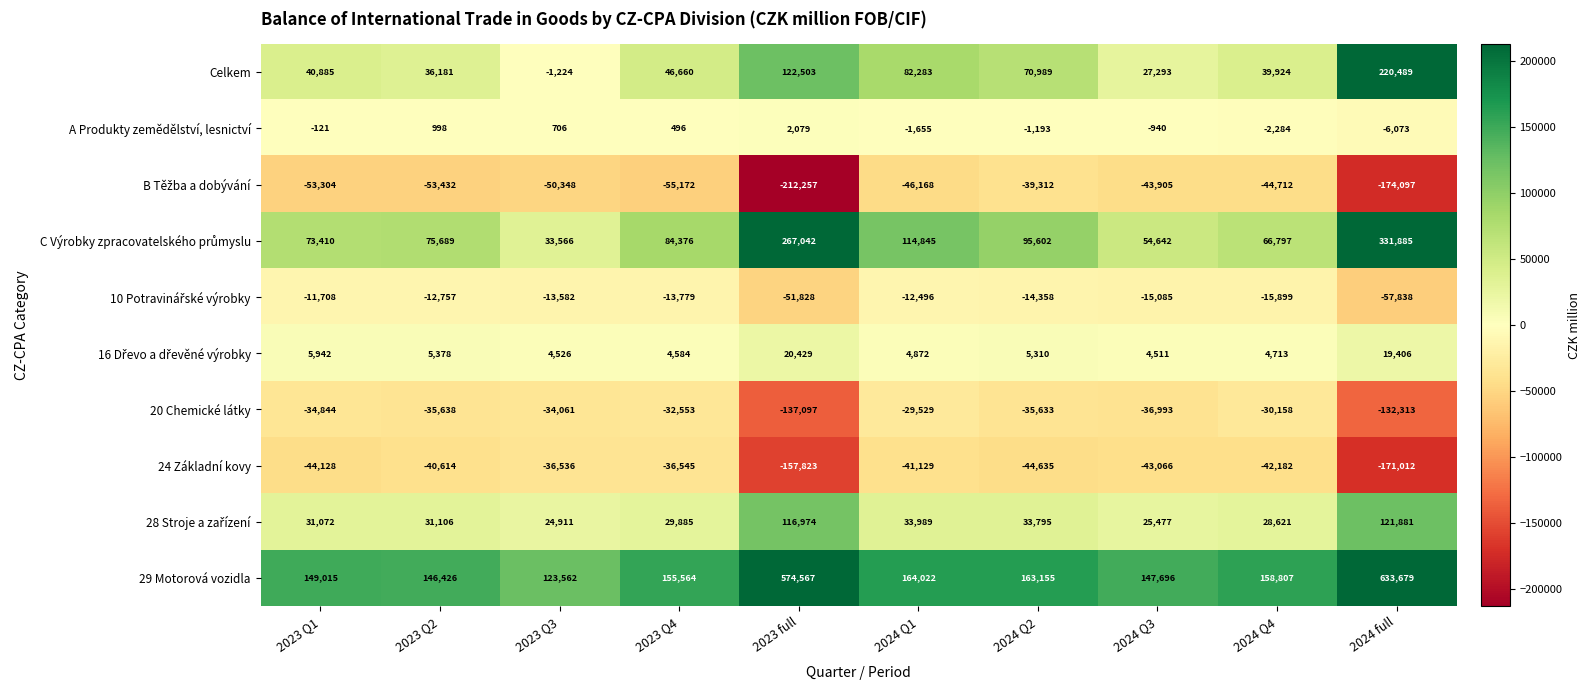

True or false: 20 Chemické látky has a value of -58499 at 2023 Q4.

False